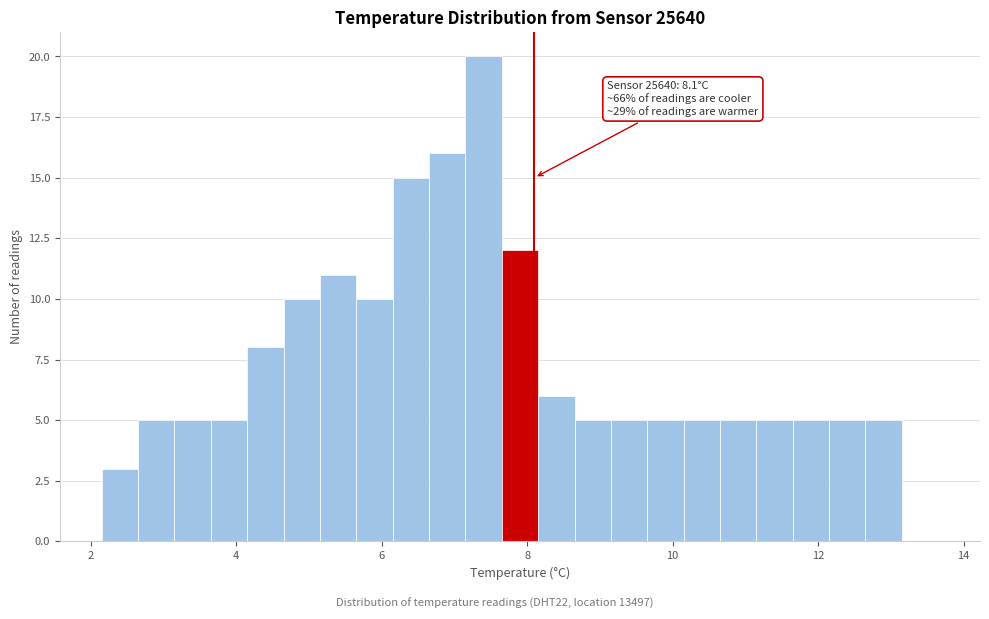

Read against the x-axis, roughly where is the centre of the tallest bar?

7.4